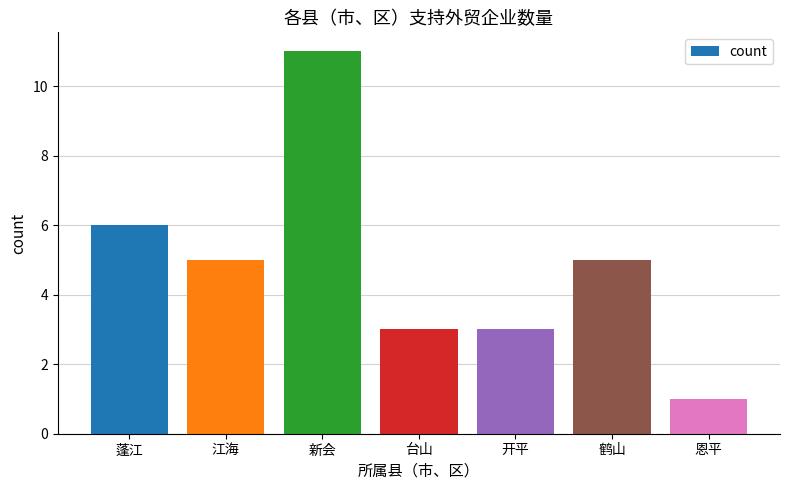

Approximately how many times larger is the value at 台山 compared to 恩平?

3.0